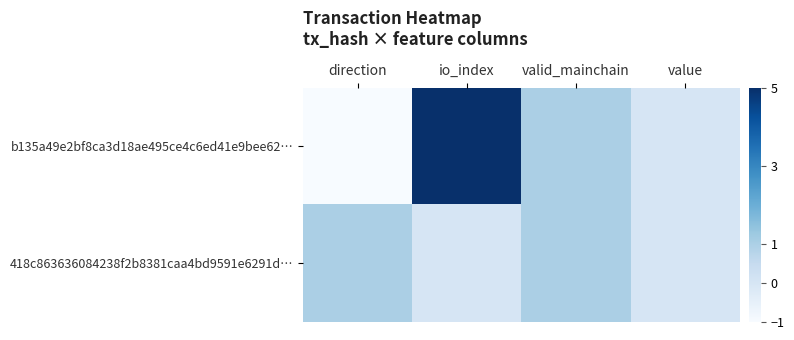

Which series has the largest total across all categories?

b135a49e2bf8ca3d18ae495ce4c6ed41e9bee62…